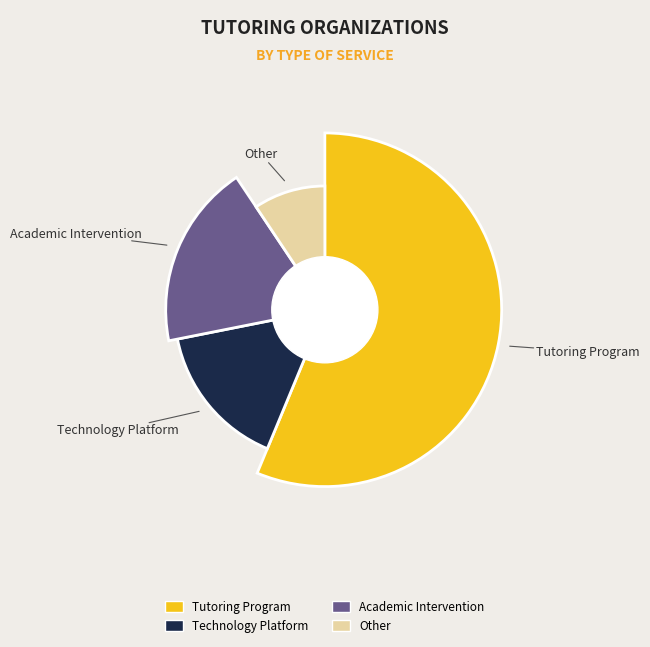

To the nearest percent, what is the combined percentage of Tutoring Program and Academic Intervention?

75%